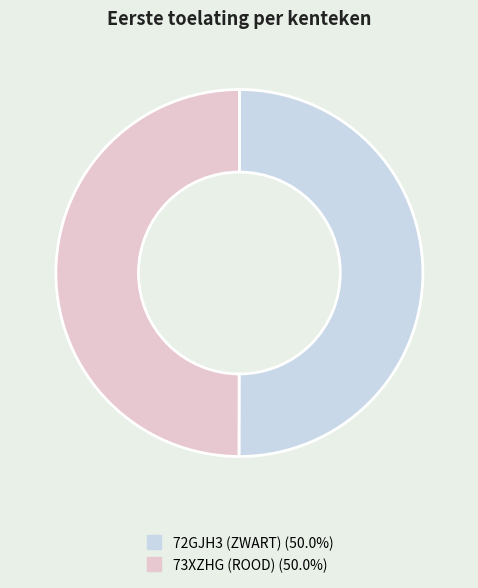

Do 73XZHG (ROOD) and 72GJH3 (ZWART) together represent more than half of the pie?

Yes